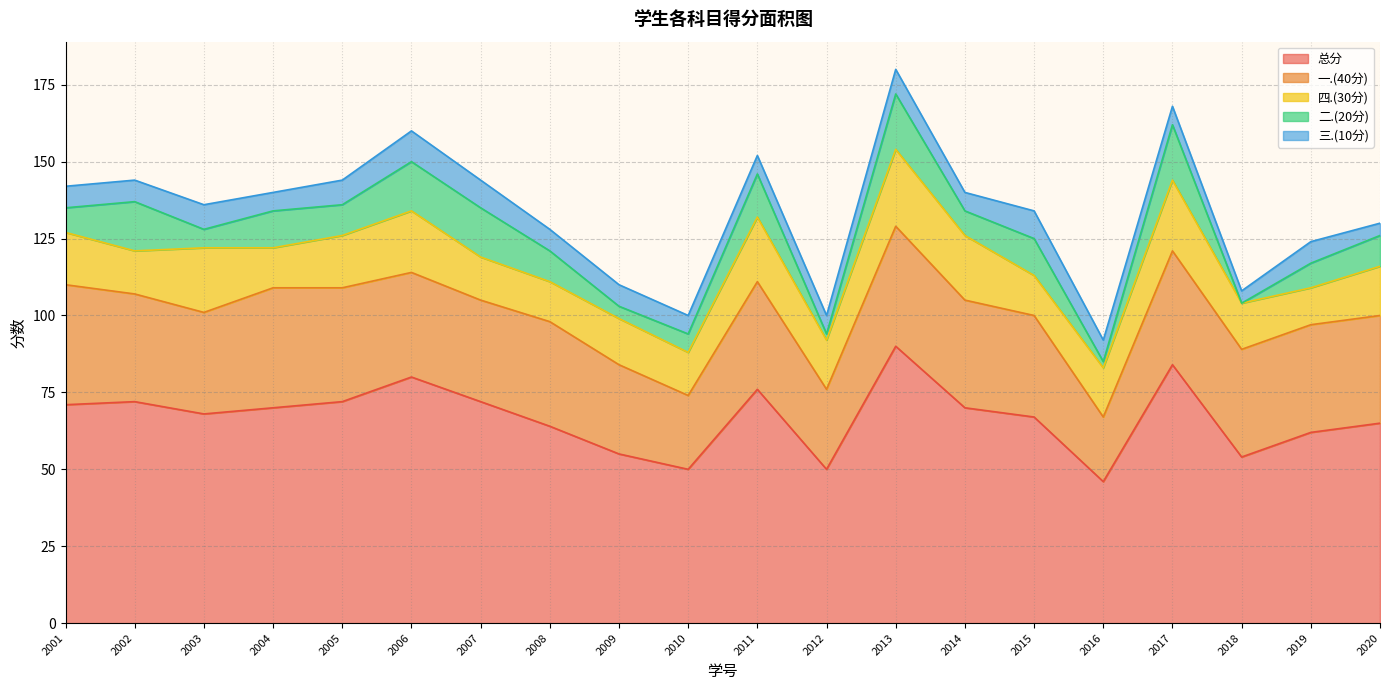

True or false: 四.(30分) and 三.(10分) cross at least once.

False